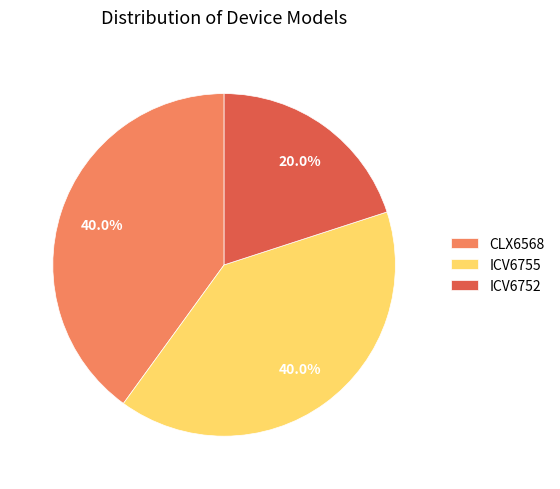

Does CLX6568 account for over 50% of the chart?

No